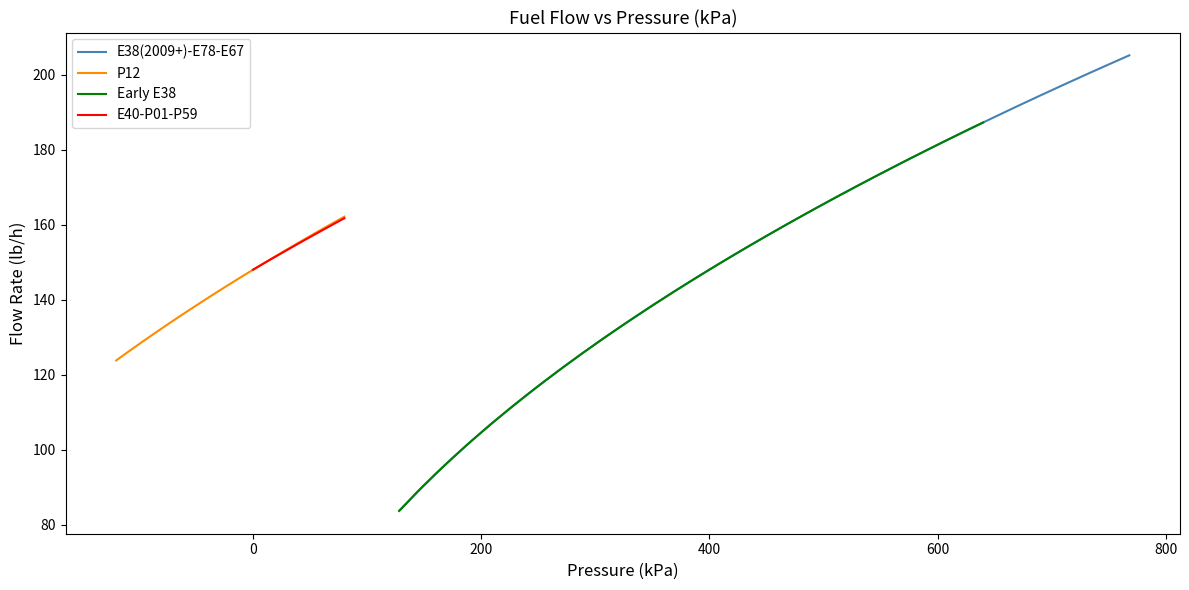

How many intersections are there between E38(2009+)-E78-E67 and Flow Rate E38?

1